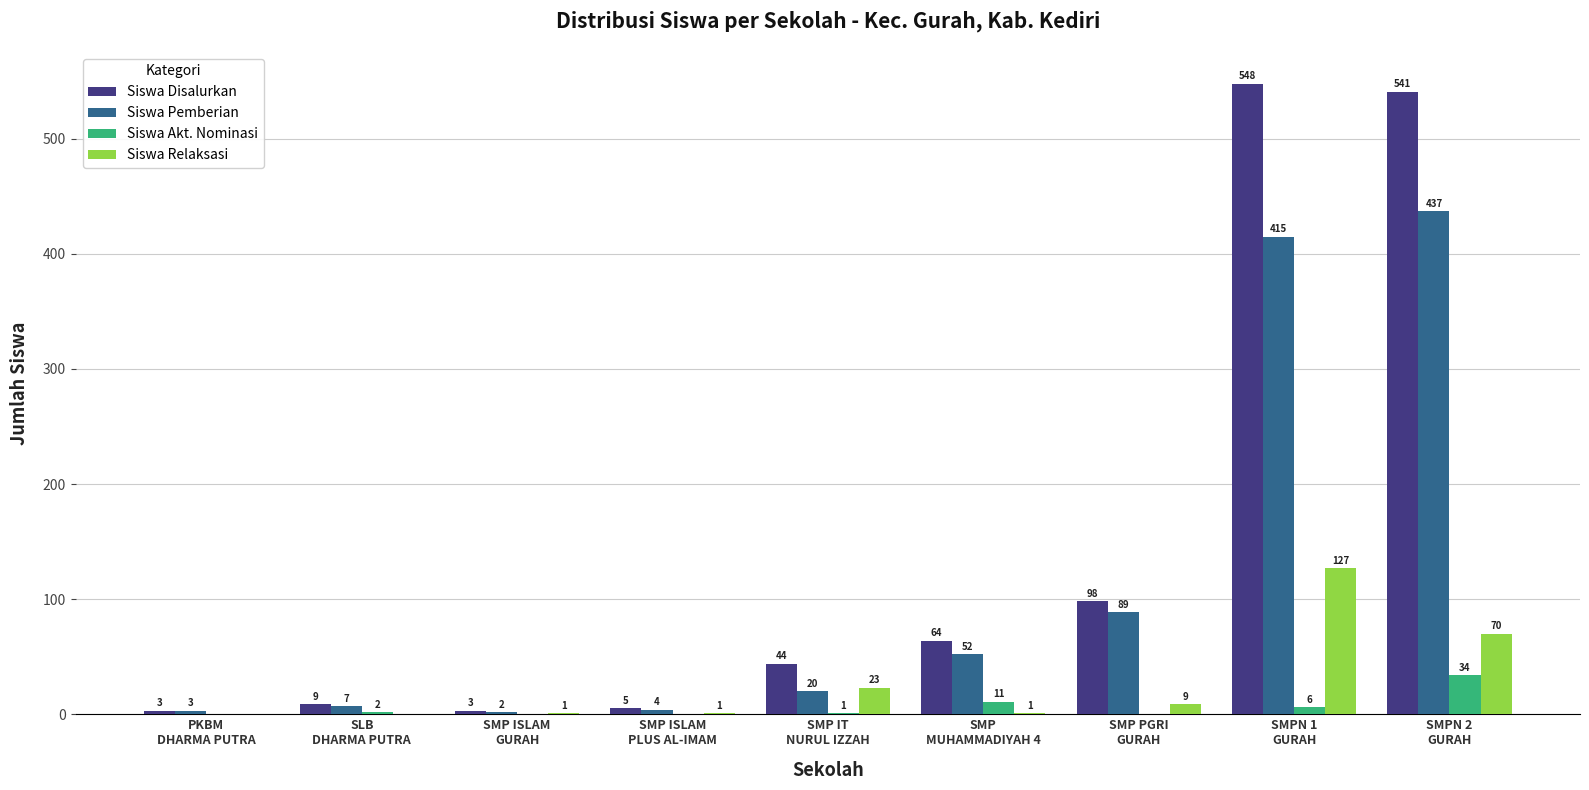

Which series has the largest total across all categories?

Siswa Disalurkan